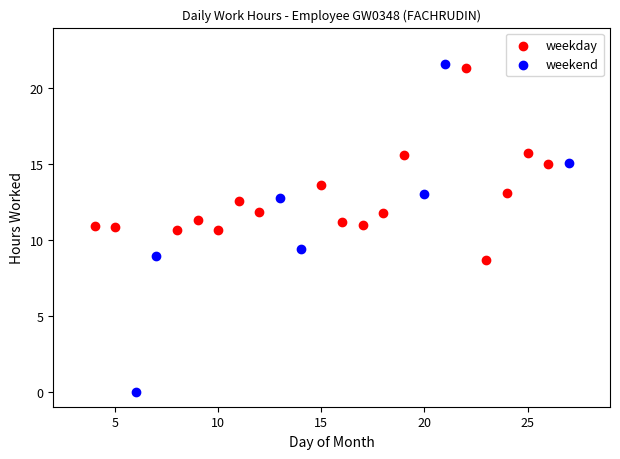

Which series contains the lowest Y value?

weekend